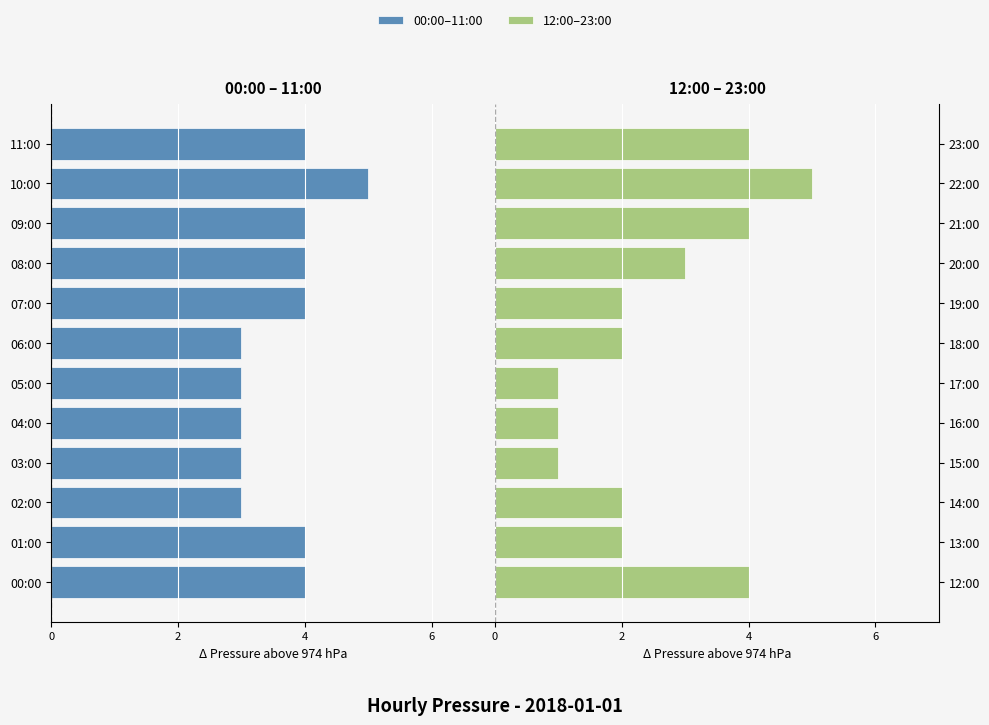

What are all the series names shown in the legend?

00:00–11:00, 12:00–23:00